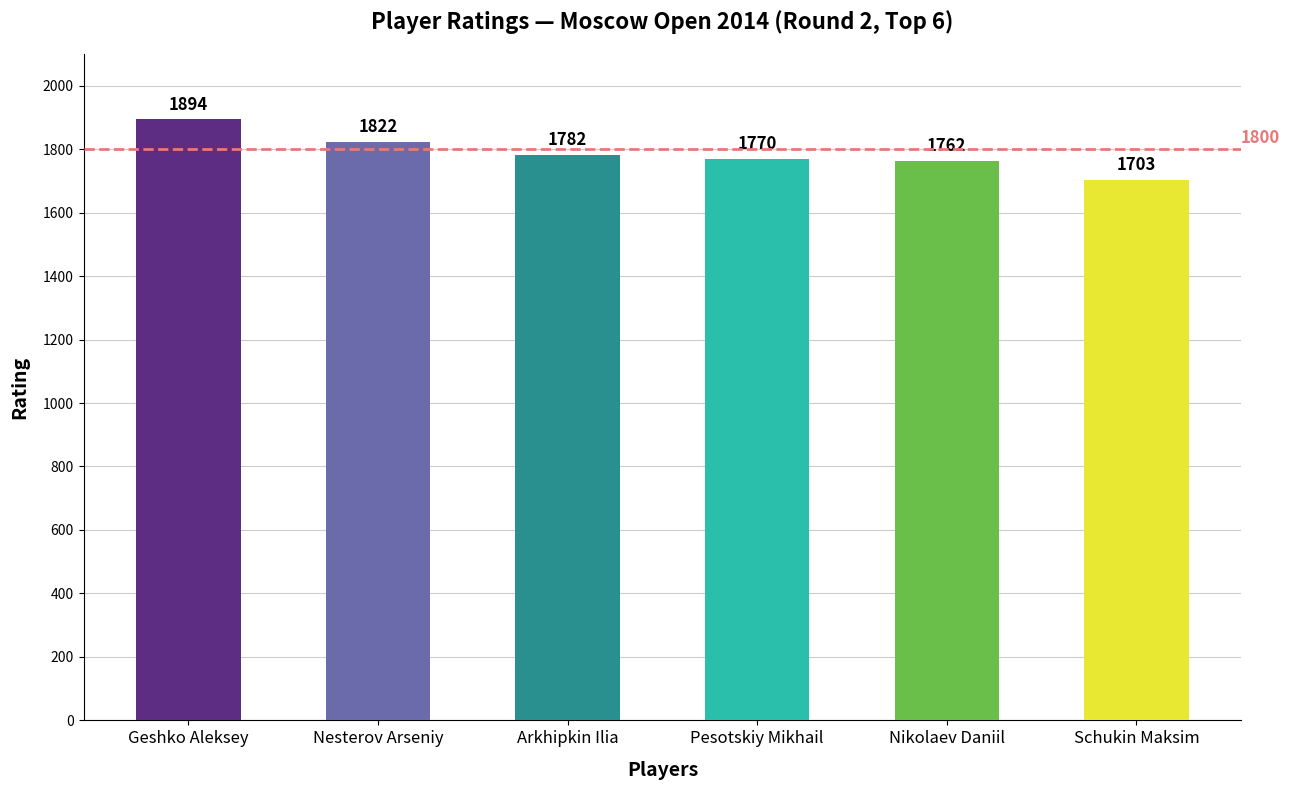

Reading left to right, extract all data points from this chart.

Geshko Aleksey=1894	Nesterov Arseniy=1822	Arkhipkin Ilia=1782	Pesotskiy Mikhail=1770	Nikolaev Daniil=1762	Schukin Maksim=1703